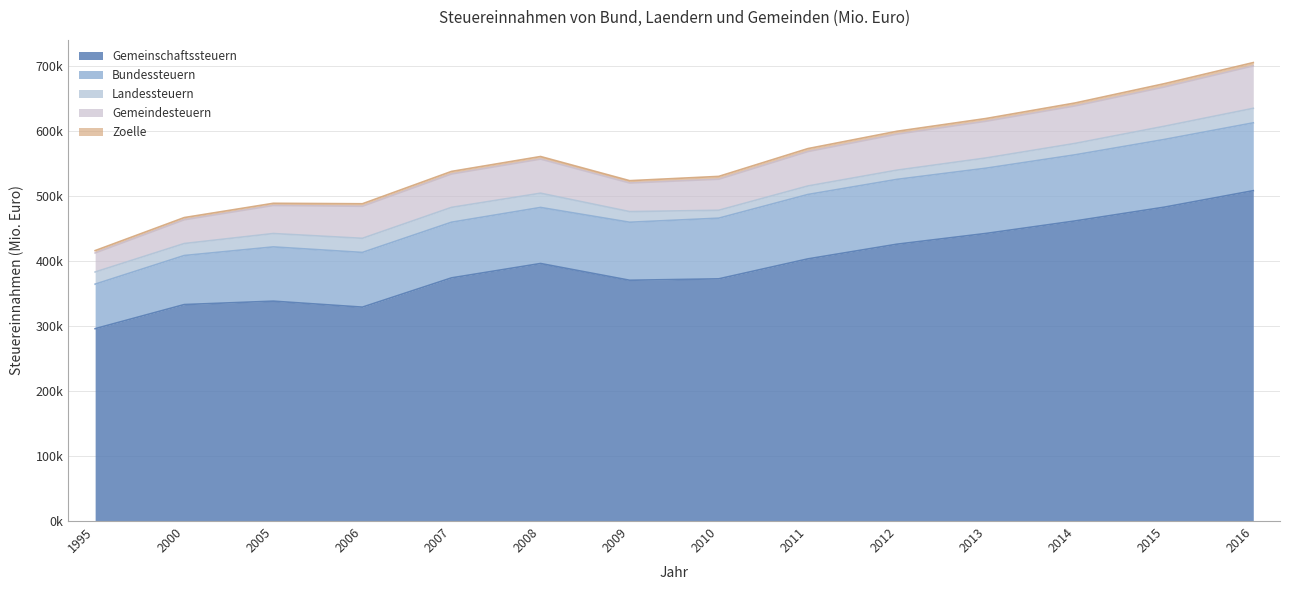

What is the sum of all Landessteuern values?

256038.2